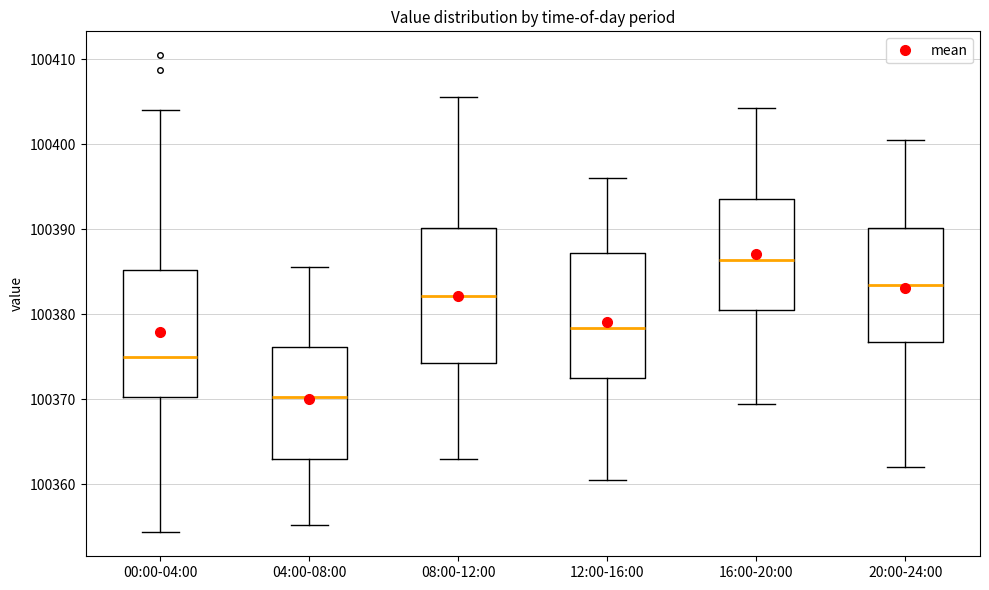

Reading left to right, read every box against the y-axis: the position of its median line, the range the box covers, and the ends of its whiskers. The values are not printed on the chart, so give them approximately, as read against the axis.

00:00-04:00: median 100375, box 100370 to 100385, whiskers 100354 to 100404
04:00-08:00: median 100370, box 100363 to 100376, whiskers 100355 to 100386
08:00-12:00: median 100382, box 100374 to 100390, whiskers 100363 to 100406
12:00-16:00: median 100378, box 100372 to 100387, whiskers 100361 to 100396
16:00-20:00: median 100386, box 100380 to 100394, whiskers 100369 to 100404
20:00-24:00: median 100384, box 100377 to 100390, whiskers 100362 to 100401